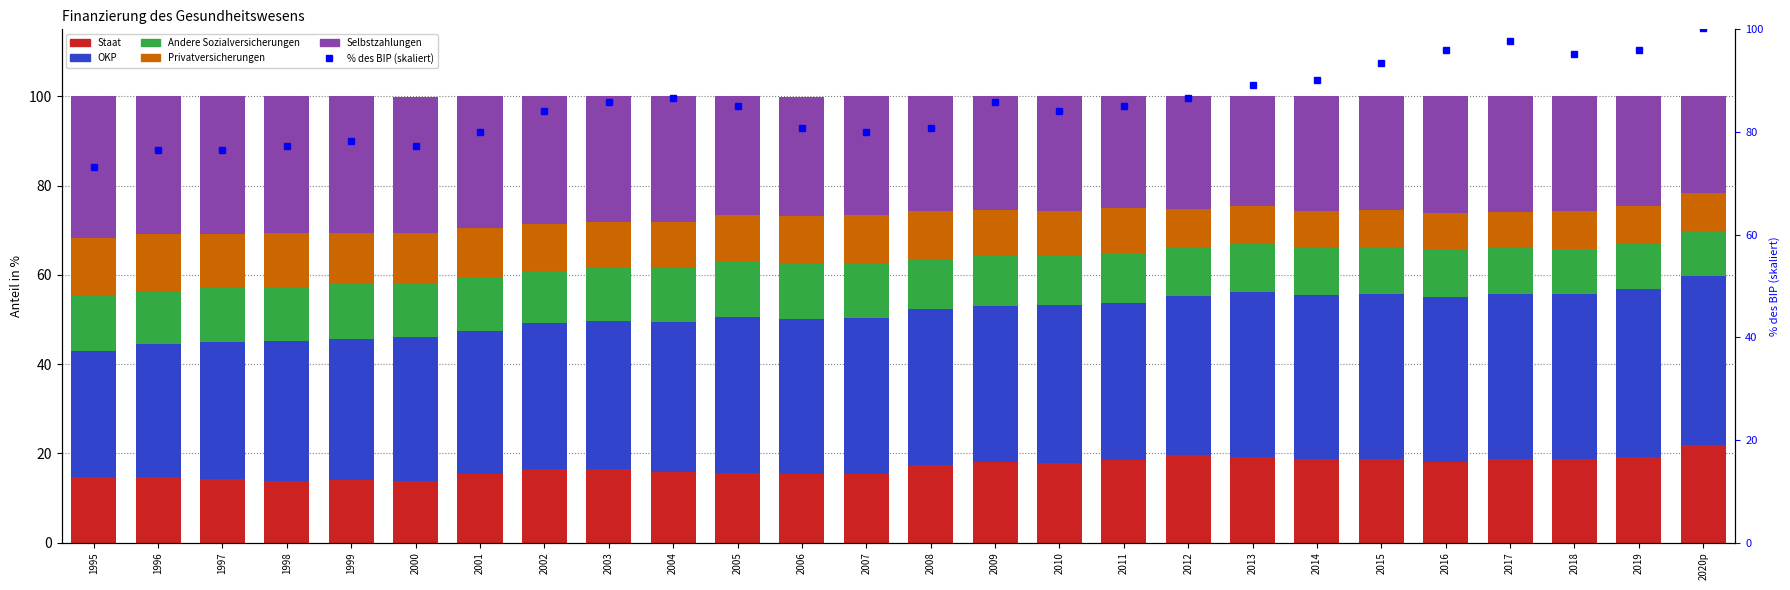

What is the sum of the Privatversicherungen values at 2008 and 2000?

22.0